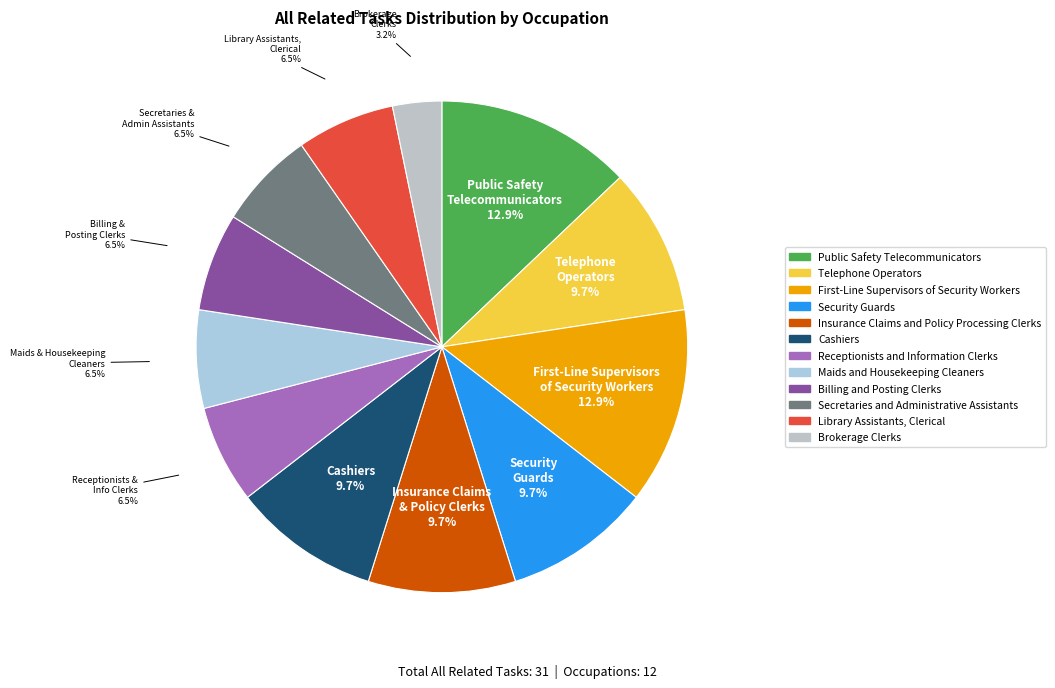

Is there a majority slice in this chart?

No